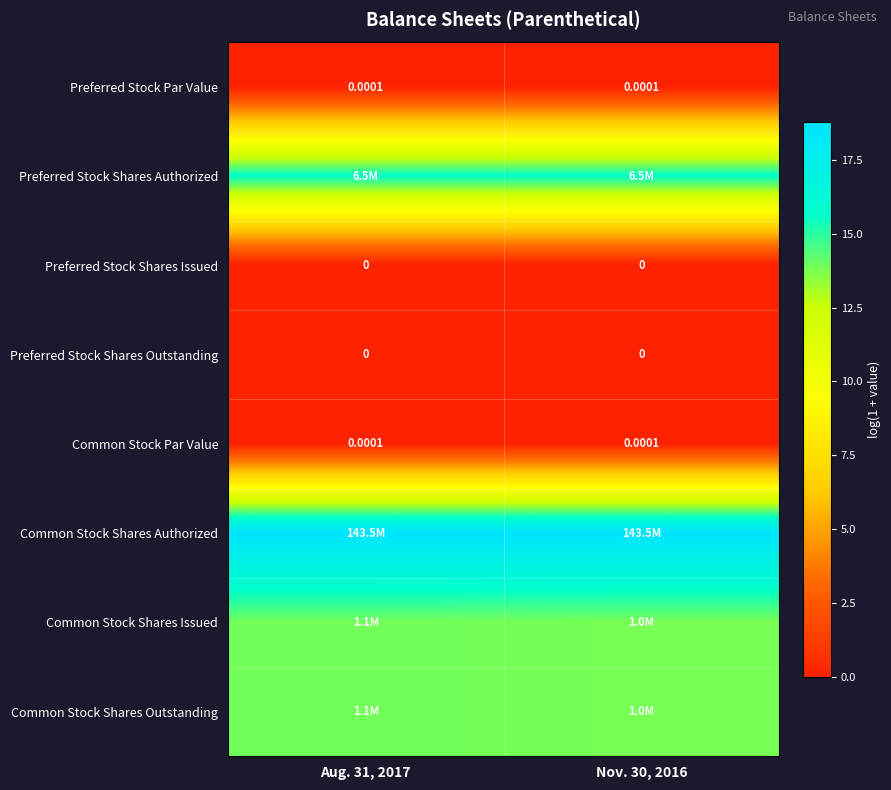

What is the difference between the highest and lowest values at Aug. 31, 2017?

18.8